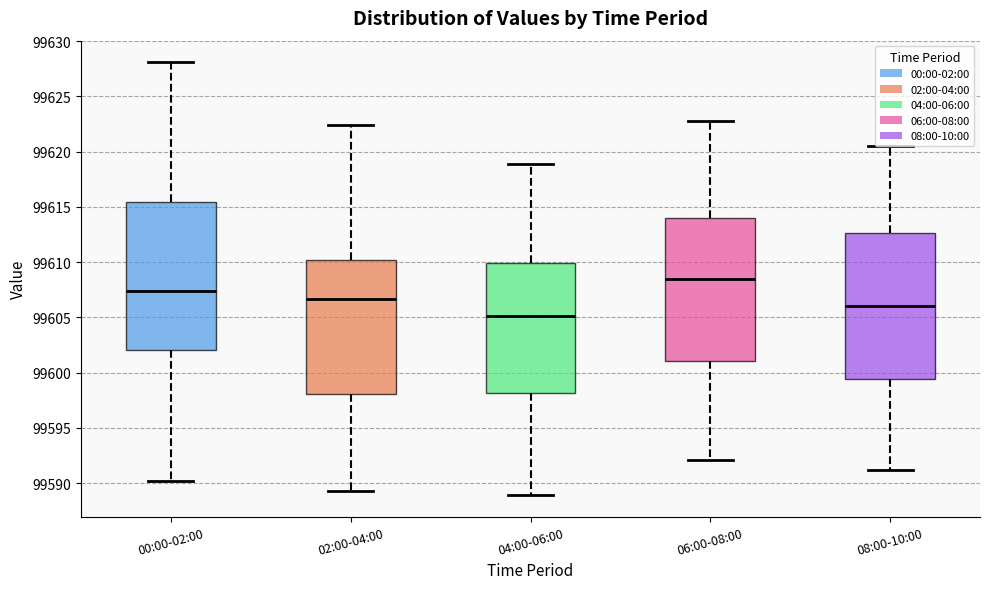

Which box's median line is the highest?

06:00-08:00